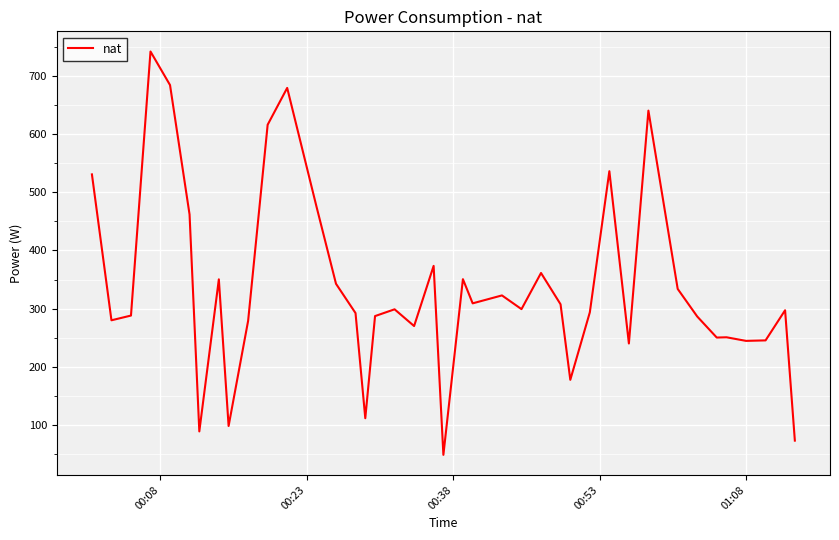

What is the smallest value displayed?

49.2